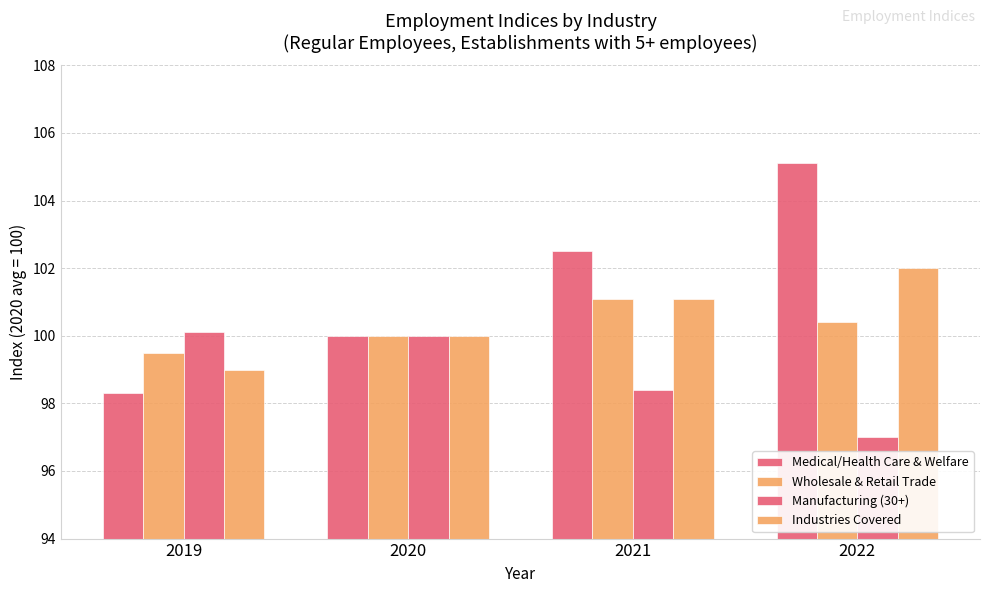

Which series has the largest total across all categories?

Medical/Health Care & Welfare